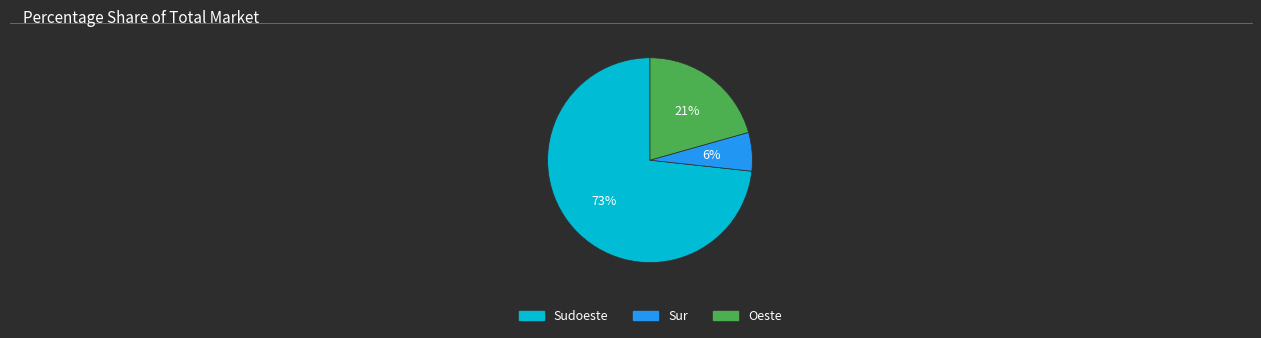

Does any single category account for the majority?

Yes